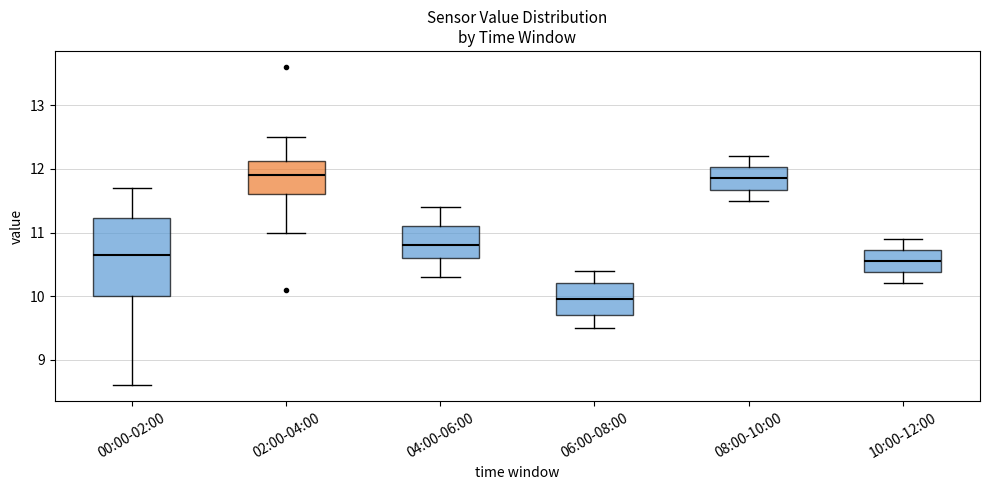

Reading left to right, transcribe this box plot: for each box, give where its median line is, the range the box spans, and where its two whiskers end, as read against the y-axis. The values are not printed on the chart, so give them approximately, as read against the axis.

00:00-02:00: median 10.7, box 10.0 to 11.2, whiskers 8.6 to 11.7
02:00-04:00: median 11.9, box 11.6 to 12.1, whiskers 11.0 to 12.5
04:00-06:00: median 10.8, box 10.6 to 11.1, whiskers 10.3 to 11.4
06:00-08:00: median 10.0, box 9.7 to 10.2, whiskers 9.5 to 10.4
08:00-10:00: median 11.9, box 11.7 to 12.0, whiskers 11.5 to 12.2
10:00-12:00: median 10.6, box 10.4 to 10.7, whiskers 10.2 to 10.9